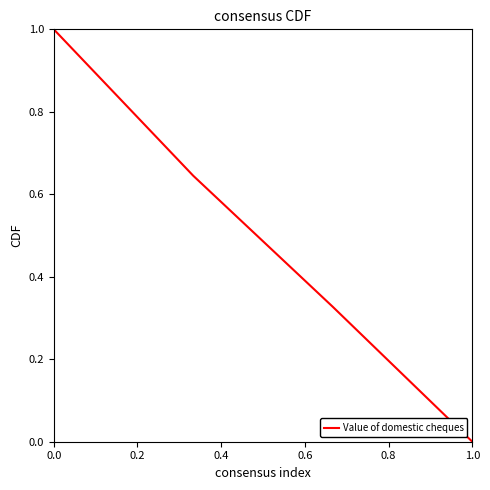

What is the greatest value displayed?

1.0